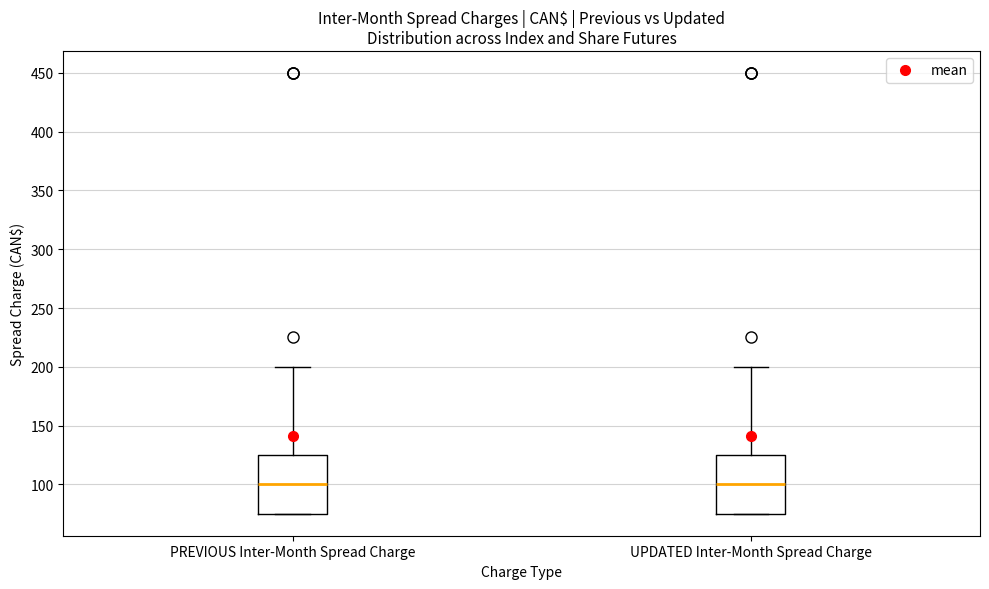

Reading left to right, transcribe this box plot: for each box, give where its median line is, the range the box spans, and where its two whiskers end, as read against the y-axis. The values are not printed on the chart, so give them approximately, as read against the axis.

PREVIOUS Inter-Month Spread Charge: median 100, box 75 to 125, whiskers 75 to 200
UPDATED Inter-Month Spread Charge: median 100, box 75 to 125, whiskers 75 to 200